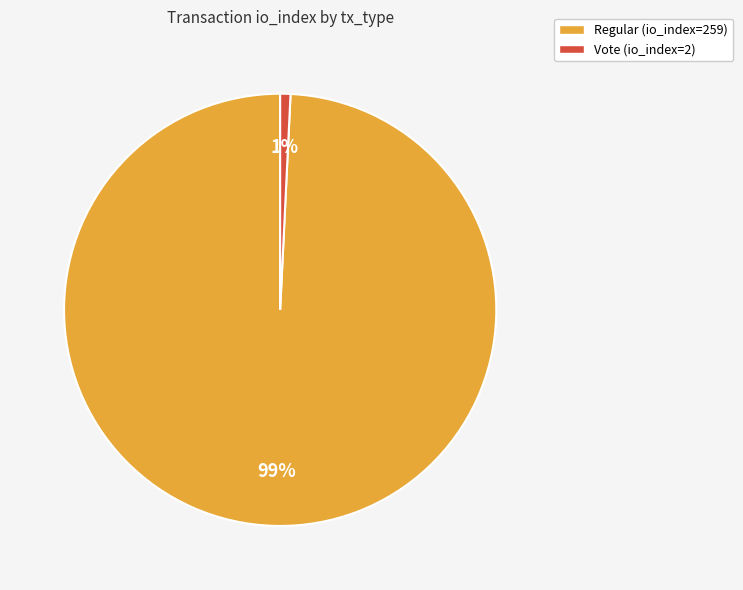

Is it true that Vote is 8% of the pie?

False